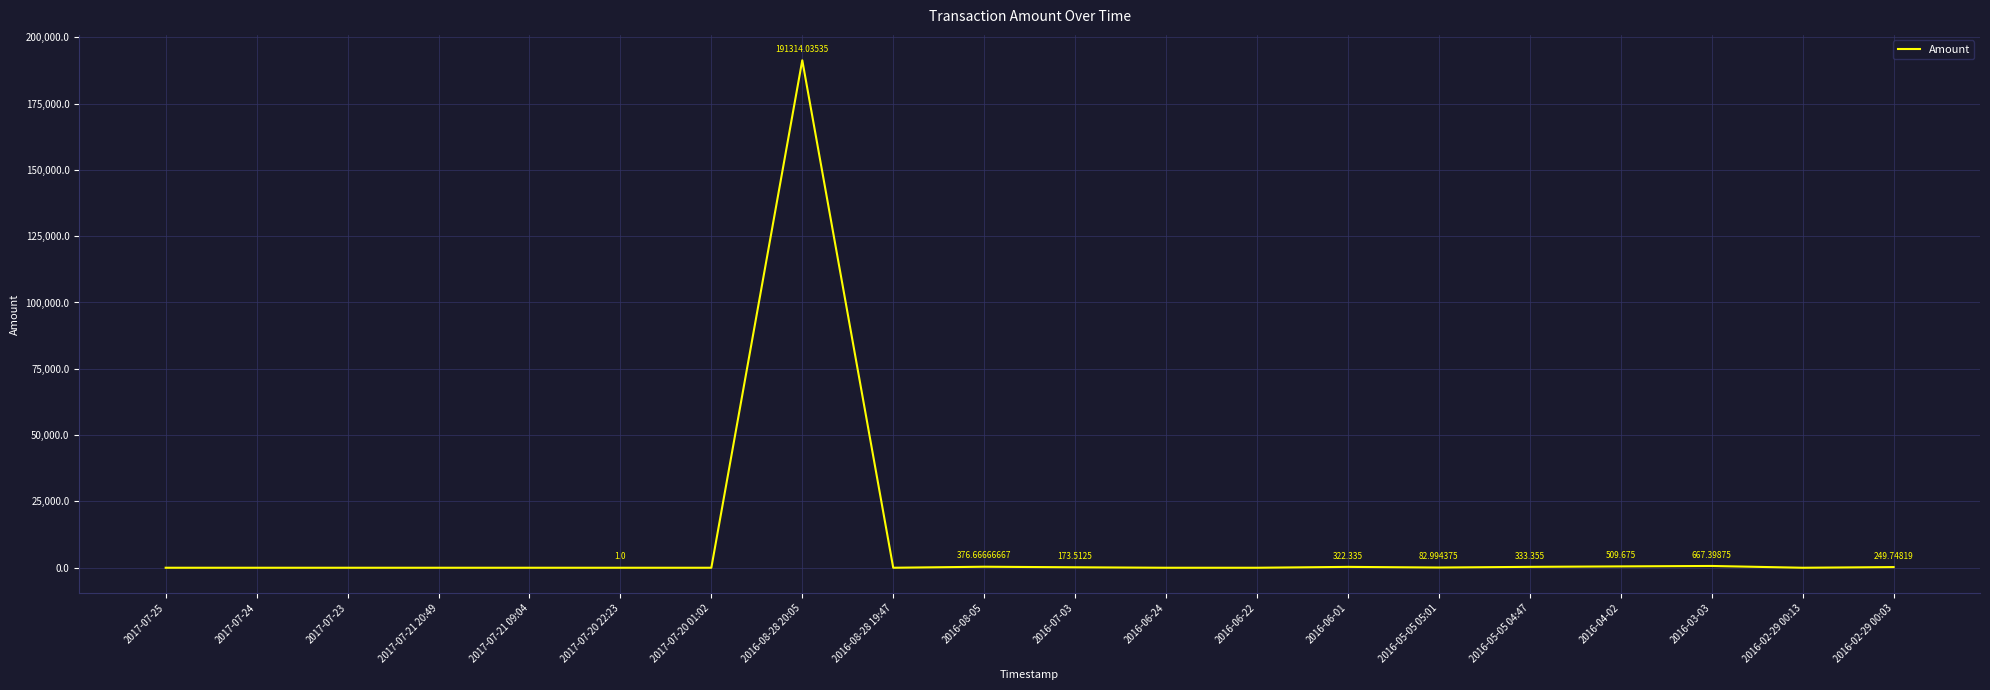

Which label corresponds to the largest value in the chart?

2016-08-28 20:05